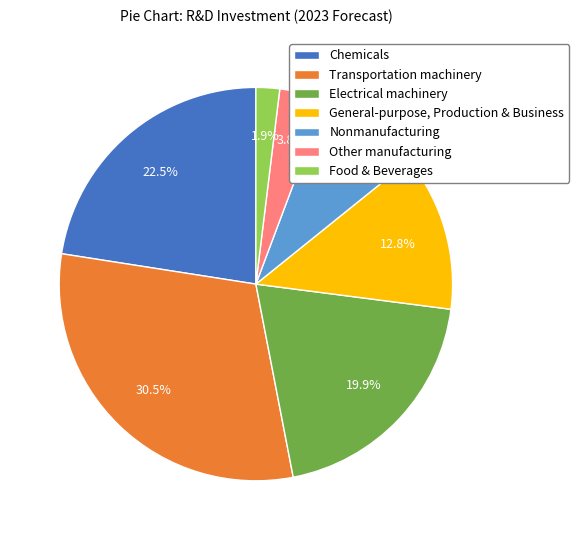

Which category has the smallest portion of the pie?

Food & Beverages